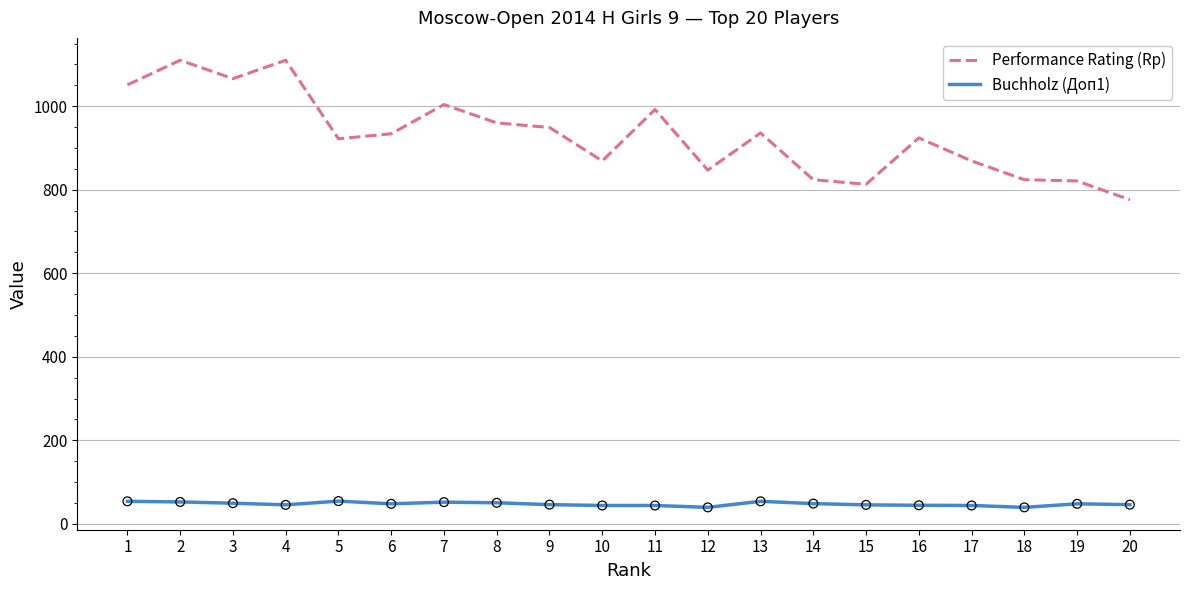

Which series has the largest total across all categories?

Performance Rating (Rp)